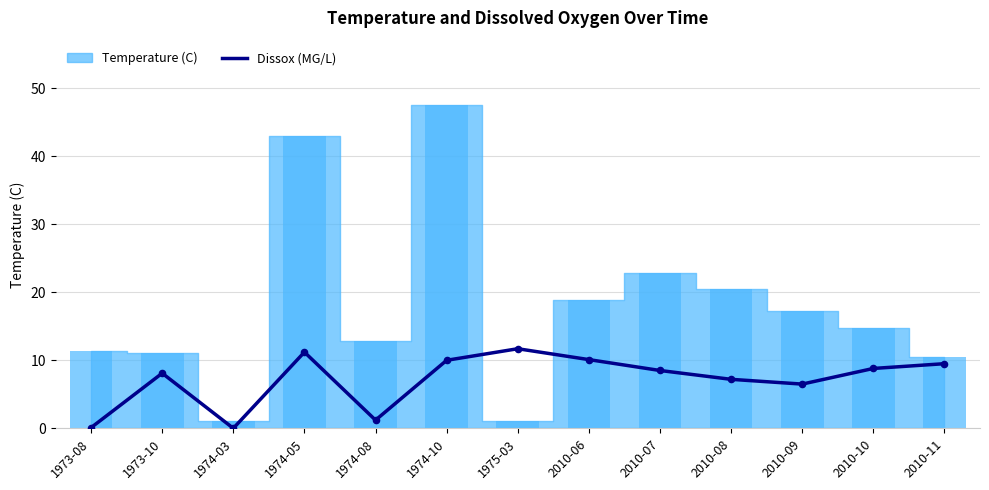

Which has a higher value, 1974-10 or 1974-03?

1974-10